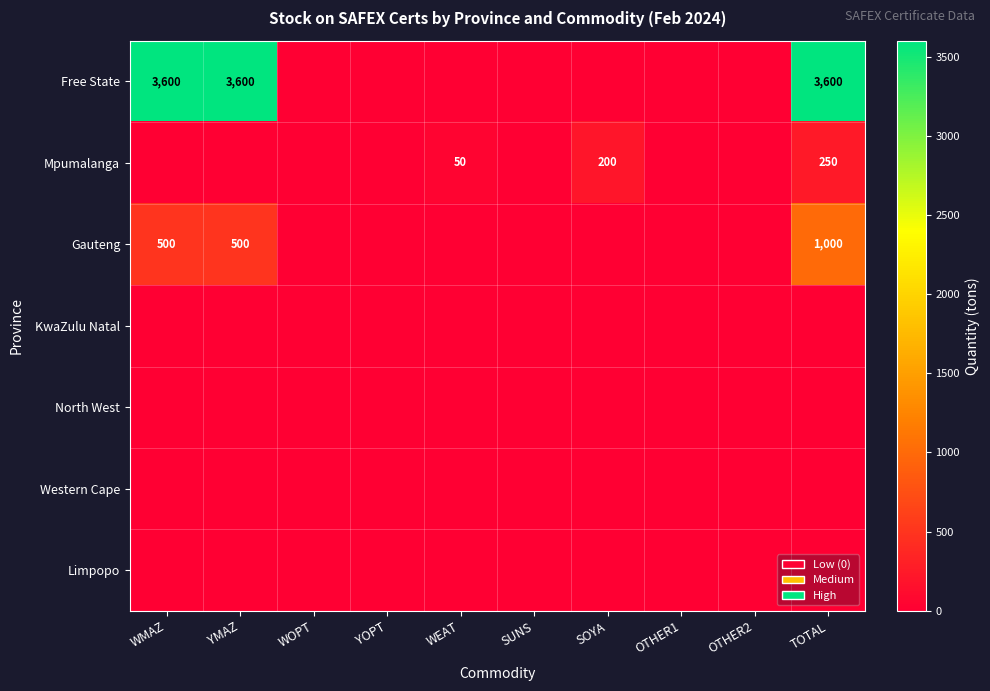

Which label corresponds to the smallest value in the chart?

WOPT